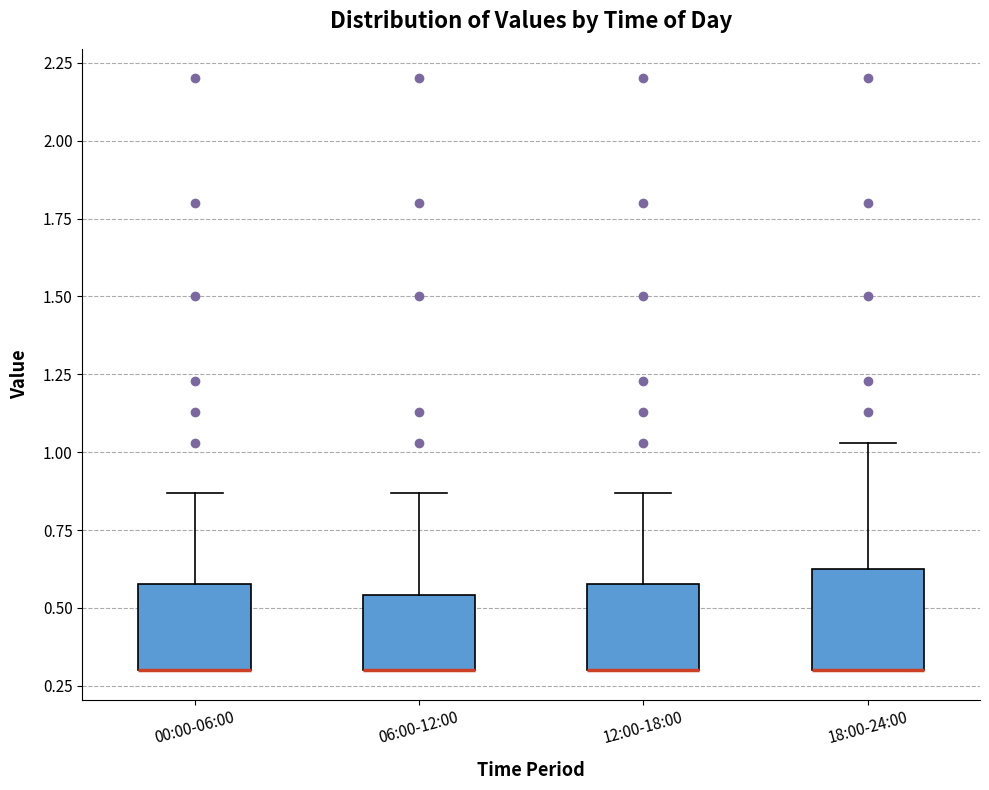

Reading left to right, read every box against the y-axis: the position of its median line, the range the box covers, and the ends of its whiskers. The values are not printed on the chart, so give them approximately, as read against the axis.

00:00-06:00: median 0.30 (drawn on the box's lower edge), box 0.30 to 0.60, whiskers 0.30 to 0.85
06:00-12:00: median 0.30 (drawn on the box's lower edge), box 0.30 to 0.55, whiskers 0.30 to 0.85
12:00-18:00: median 0.30 (drawn on the box's lower edge), box 0.30 to 0.60, whiskers 0.30 to 0.85
18:00-24:00: median 0.30 (drawn on the box's lower edge), box 0.30 to 0.65, whiskers 0.30 to 1.05